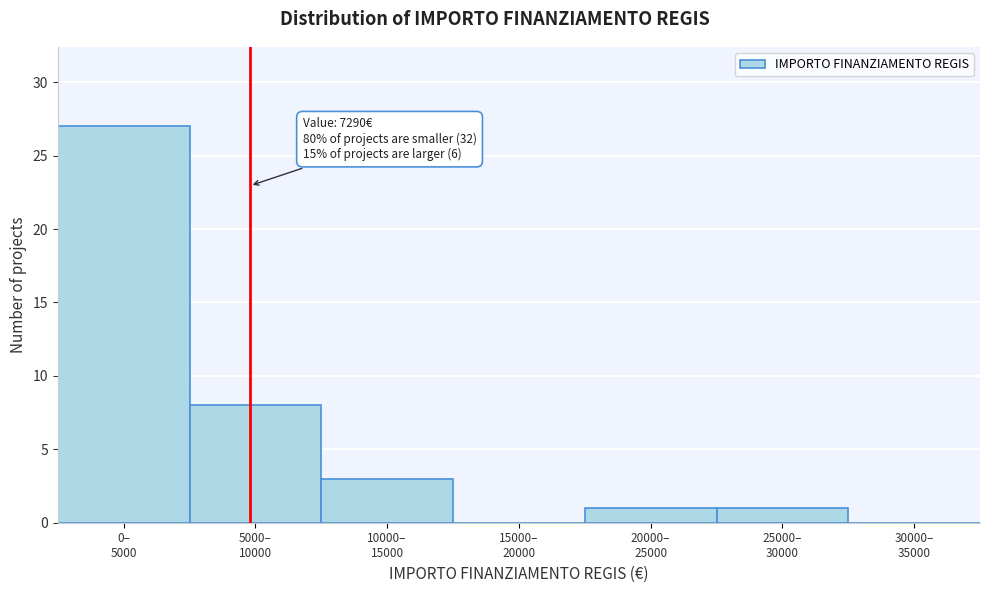

What is the sum of all values?

40